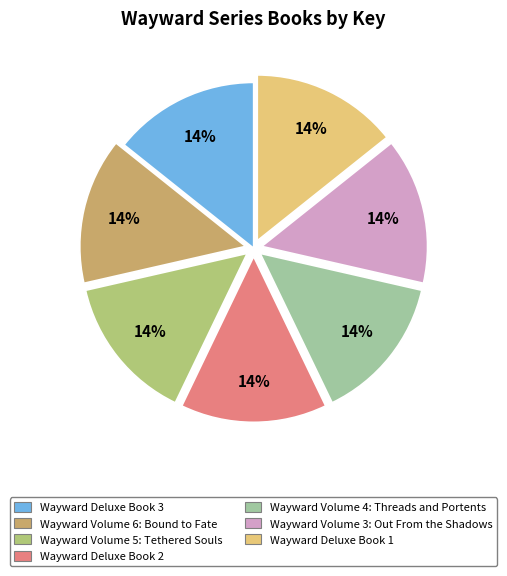

To the nearest percent, what portion does Wayward Volume 5: Tethered Souls represent?

14%